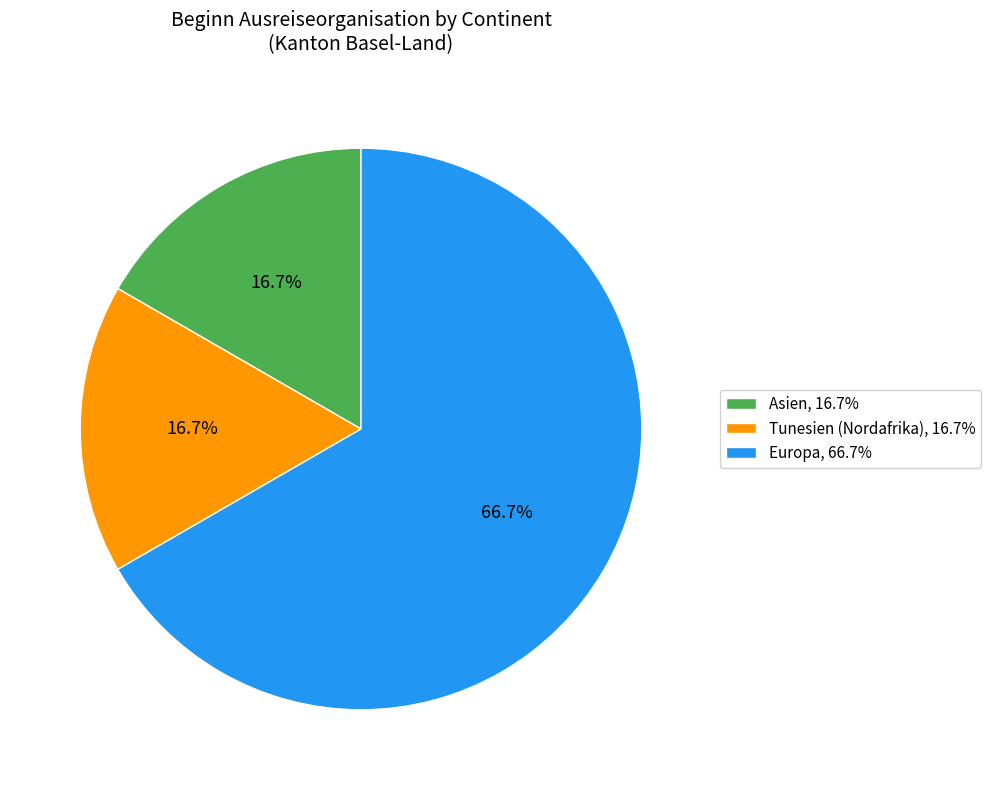

Which category has the biggest portion of the pie?

Europa, 66.7%